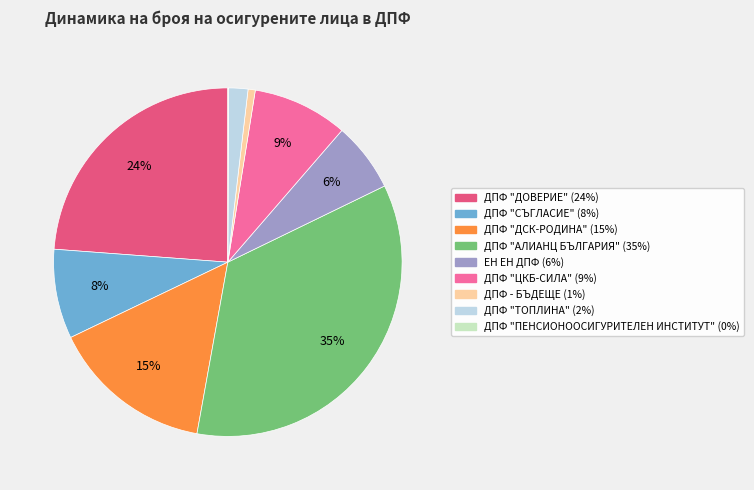

What is the largest slice in the pie chart?

ДПФ "АЛИАНЦ БЪЛГАРИЯ"